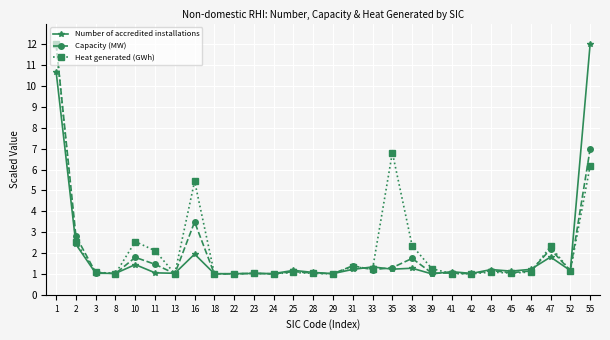

What is the highest value of the Capacity (MW) series?

12.0